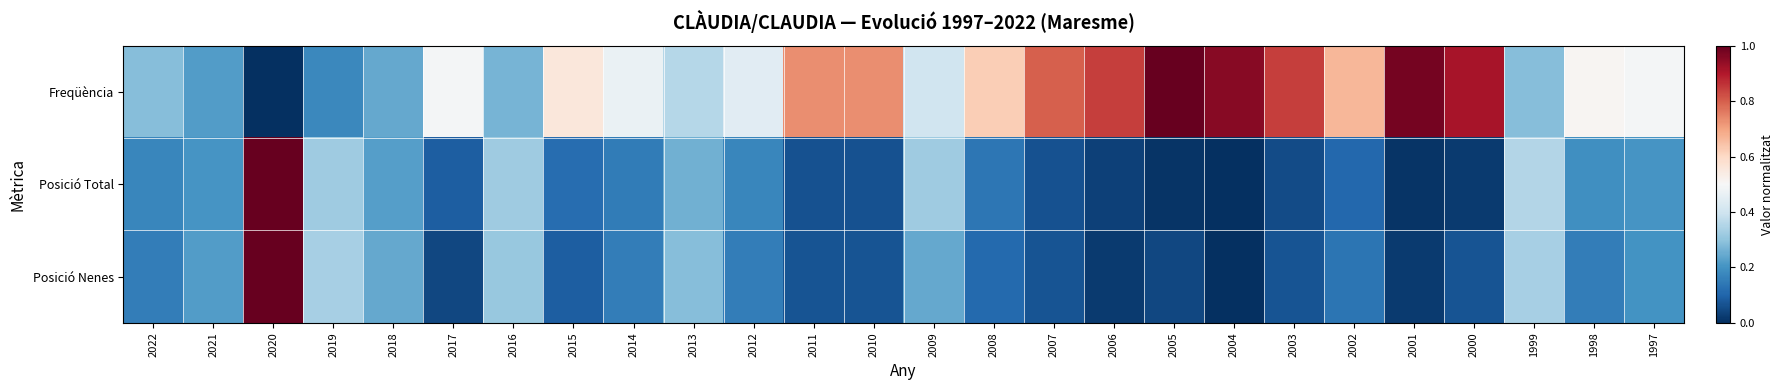

Which has a higher value, 2002 or 2007?

2007